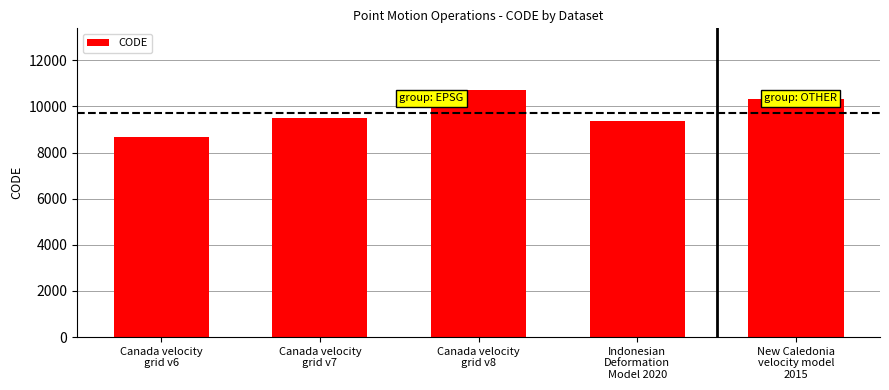

How many data points are less than 9483?

2